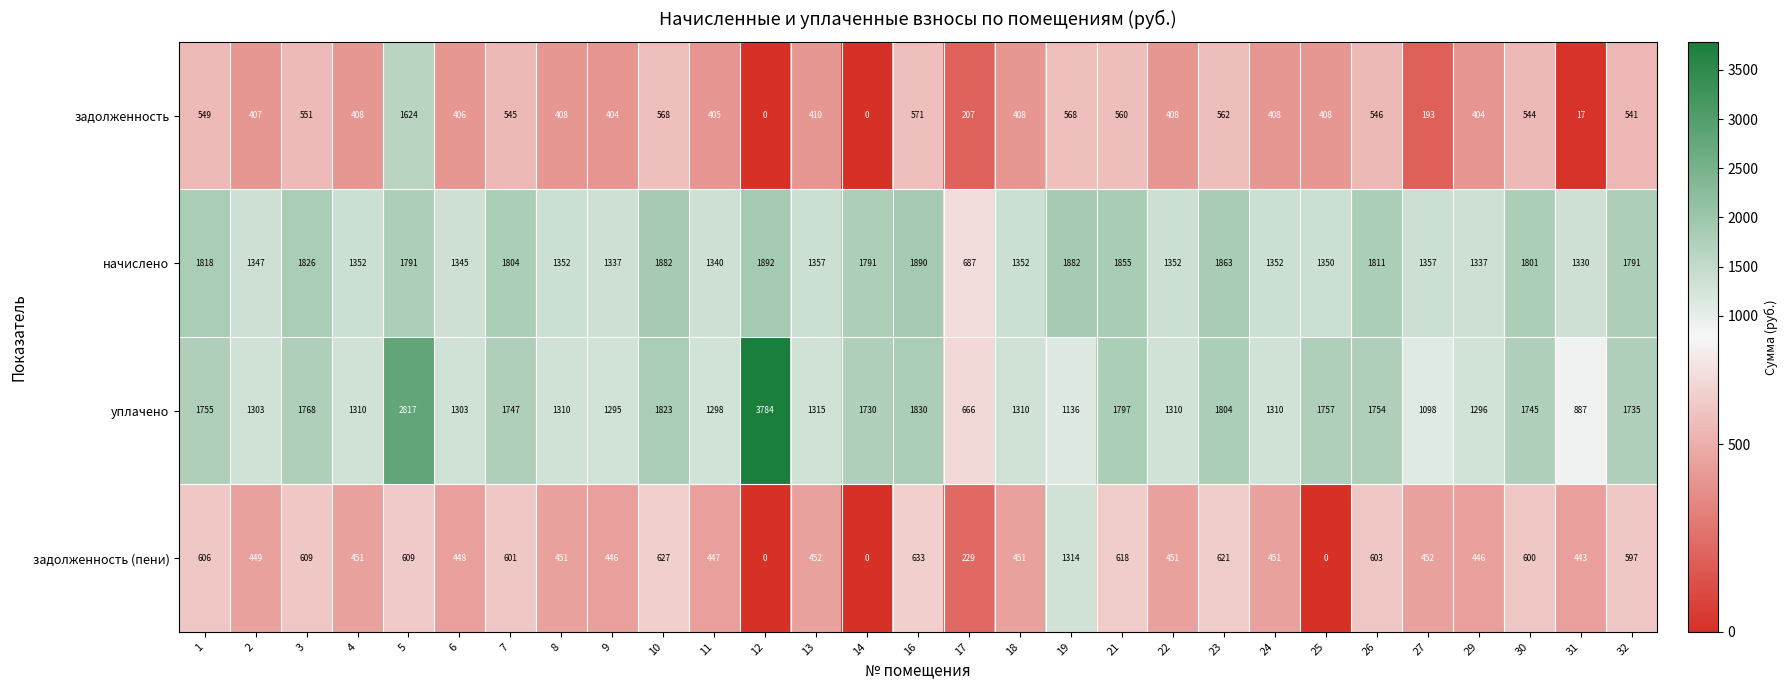

Count the number of data series in this chart.

4